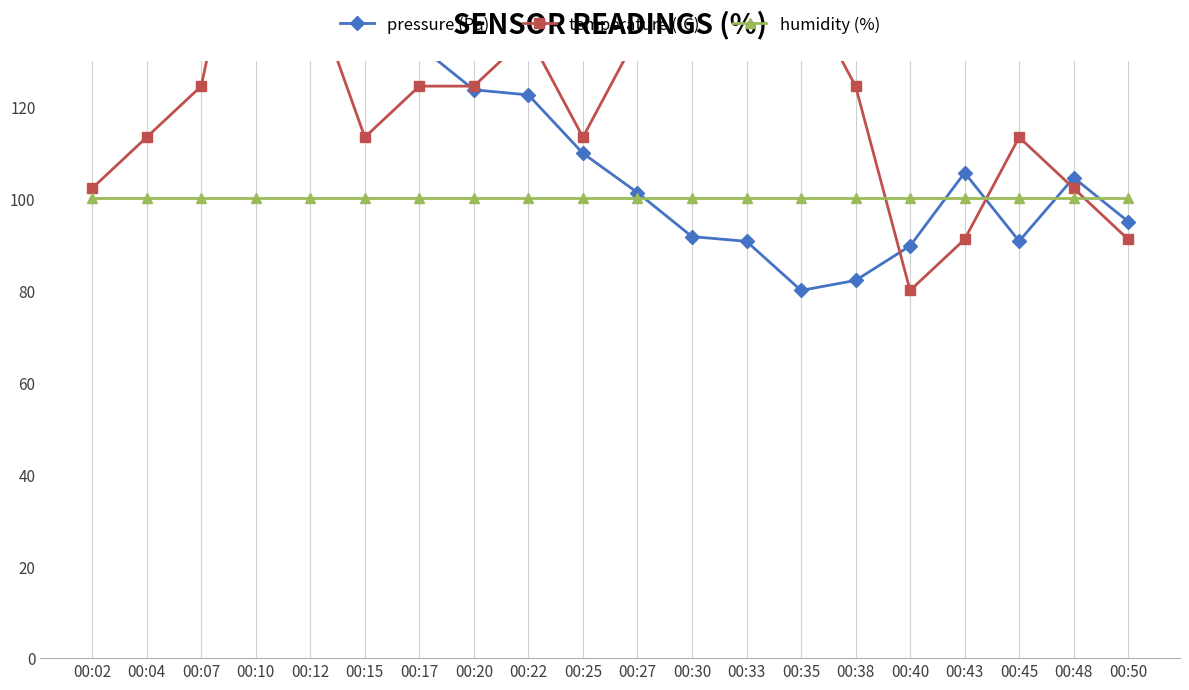

At 00:40, list the series in order from largest to smallest.

humidity (%), pressure (Pa), temperature (°C)